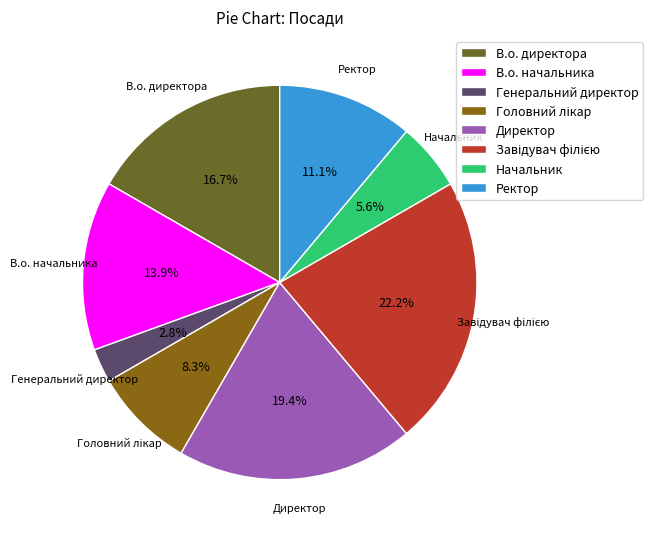

How many slices are in this pie chart?

8